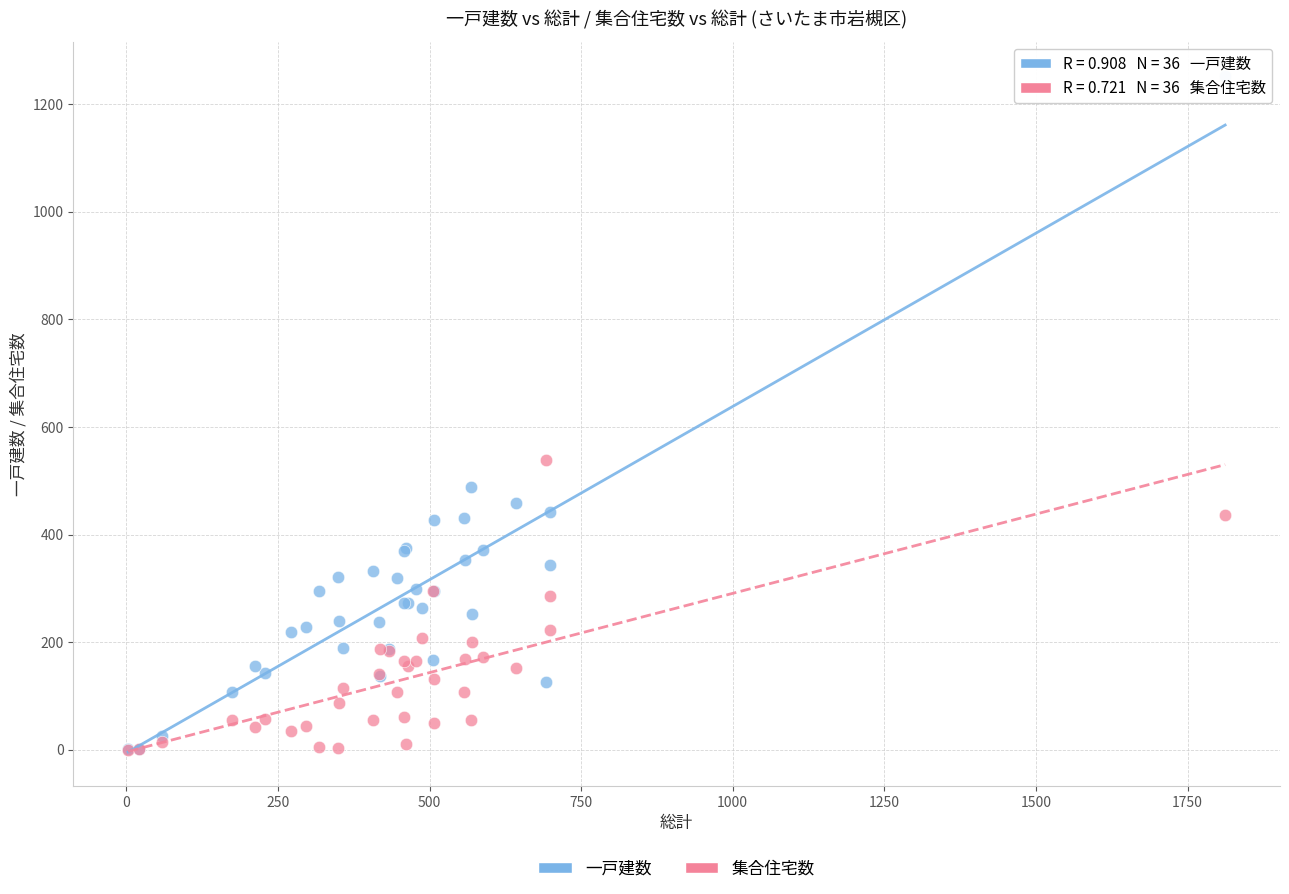

Across all series, what Y value is closest to 626?

538